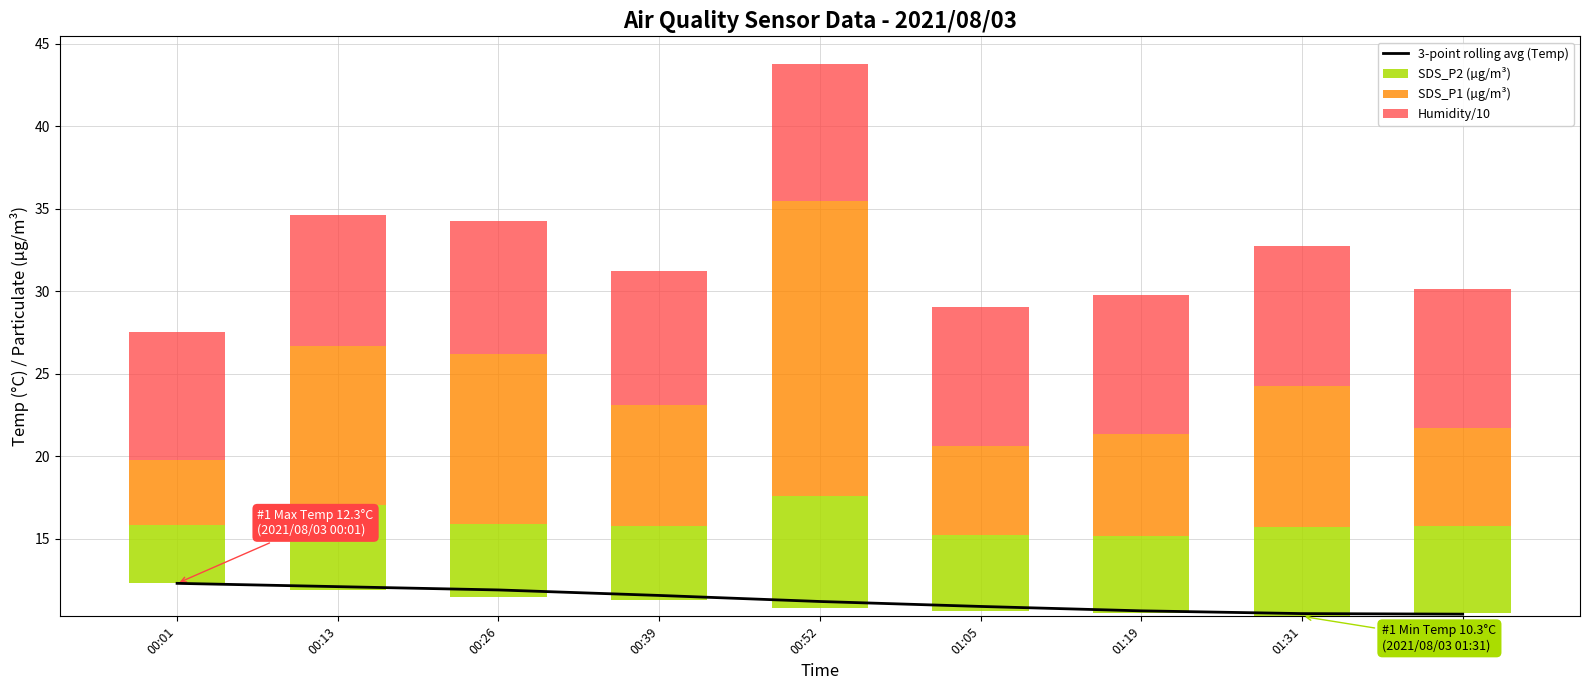

How many groups of bars are there?

9